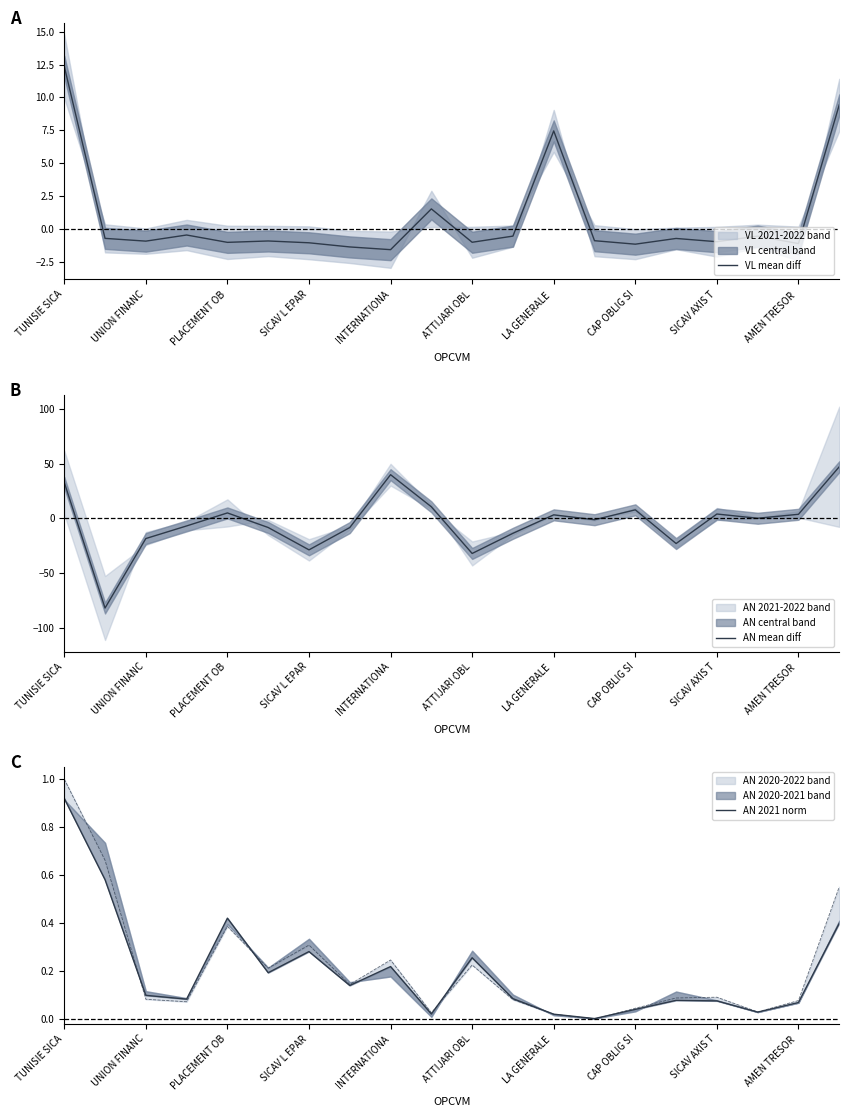

The AN mean diff series shows 4.9 at PLACEMENT OB. True or false?

True